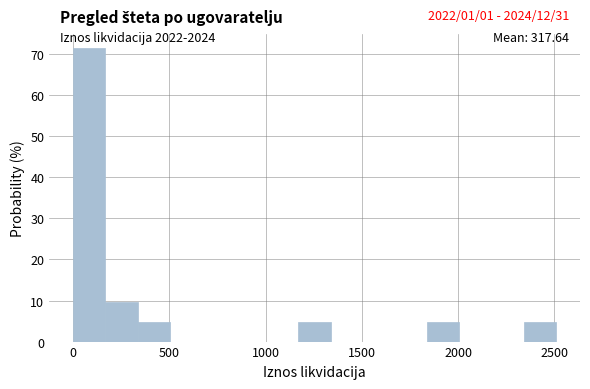

Read against the x-axis, roughly where is the centre of the tallest bar?

100